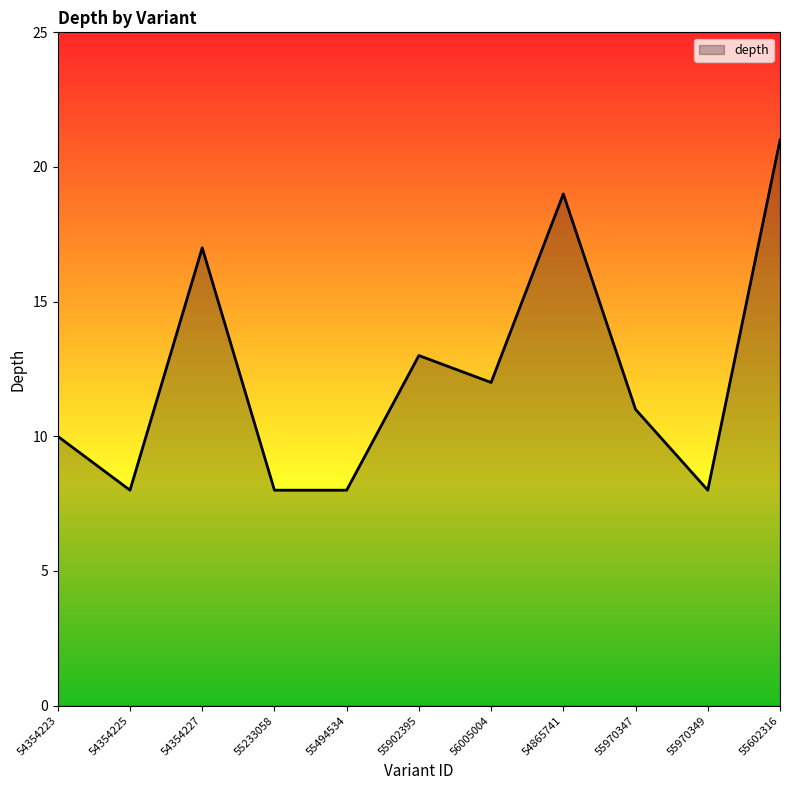

Approximately how many times larger is the value at 55494534 compared to 55602316?

0.4